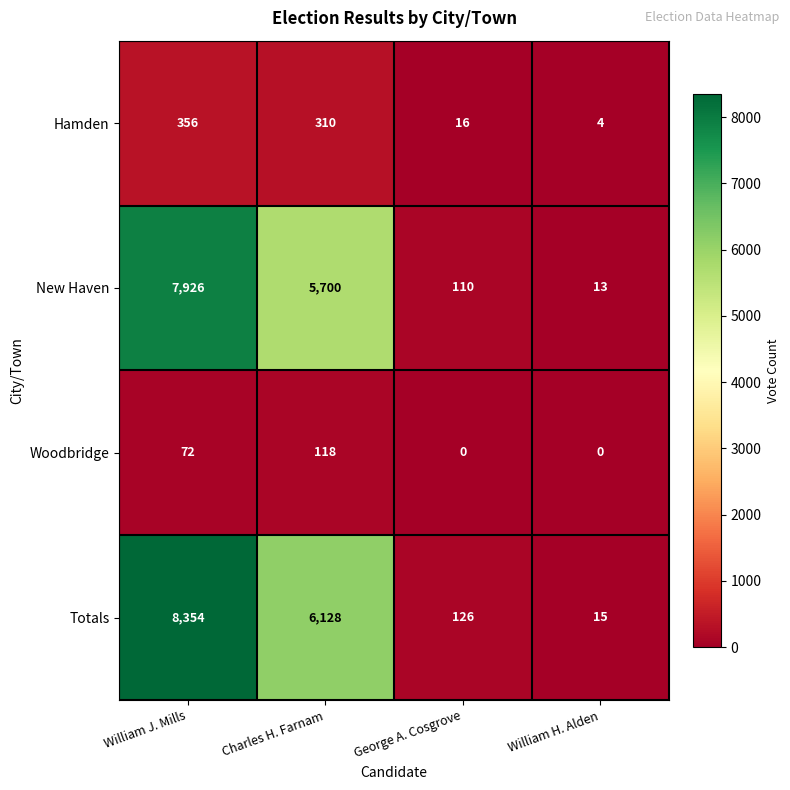

Reading left to right, what are all the values shown in this chart?

Hamden: 356	310	16	4
New Haven: 7926	5700	110	13
Woodbridge: 72	118	0	0
Totals: 8354	6128	126	15